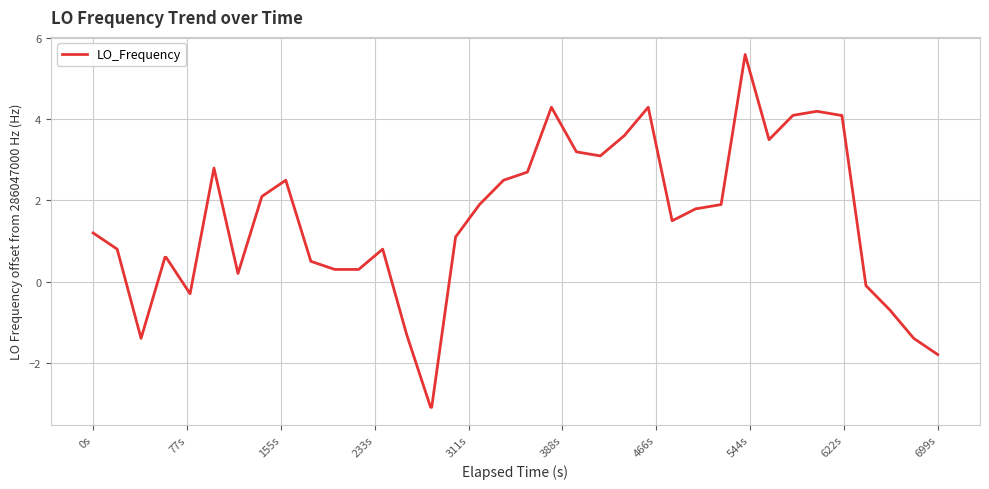

What is the smallest value displayed?

-3.1